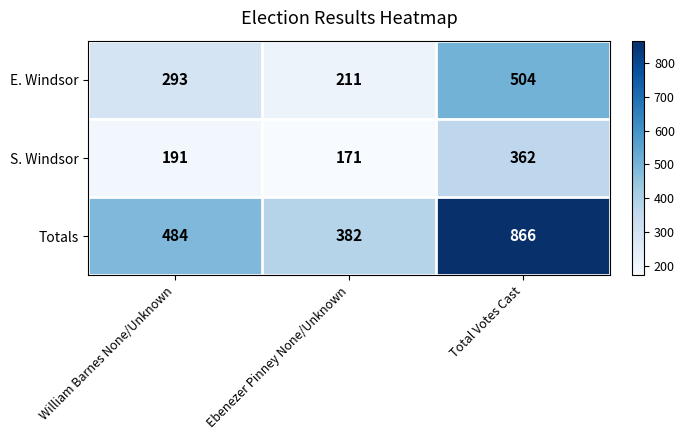

How many S. Windsor values are between 171 and 362?

3